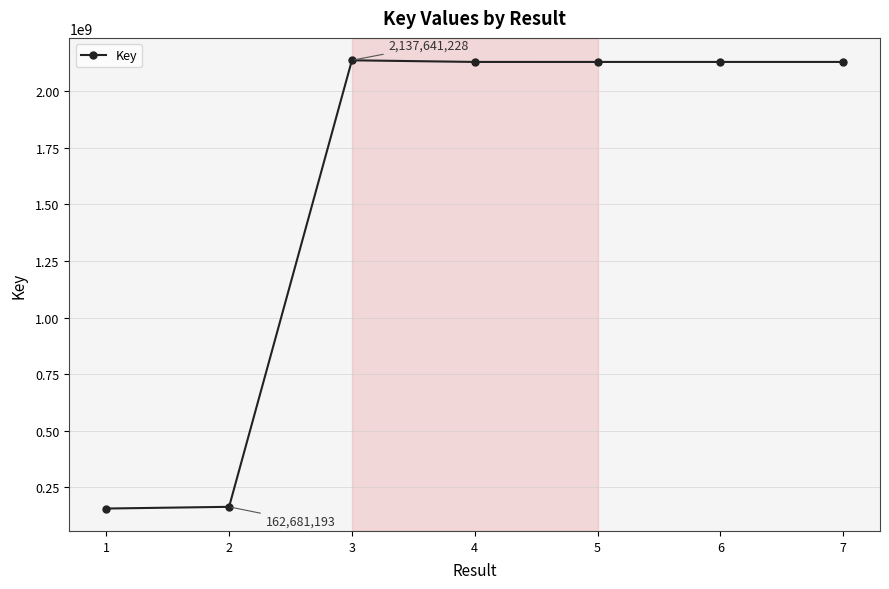

What is the difference between the values at 1 and 6?

1975276910